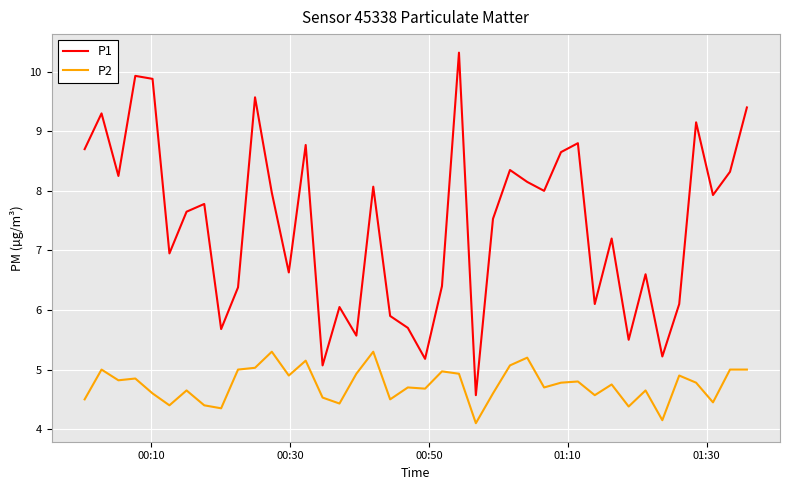

True or false: P1 and P2 intersect in this chart.

False